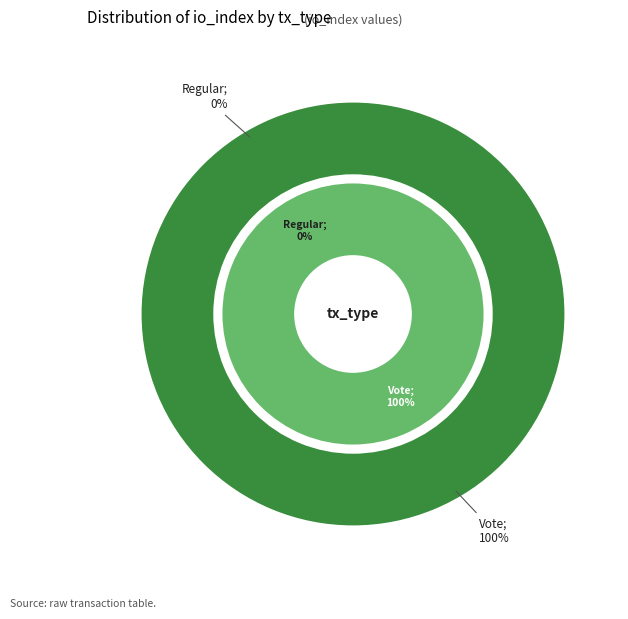

To the nearest percent, what is the difference between the largest and smallest slice percentages?

100%